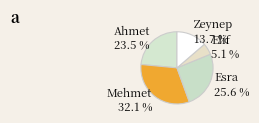

Which category has the smallest portion of the pie?

Elif